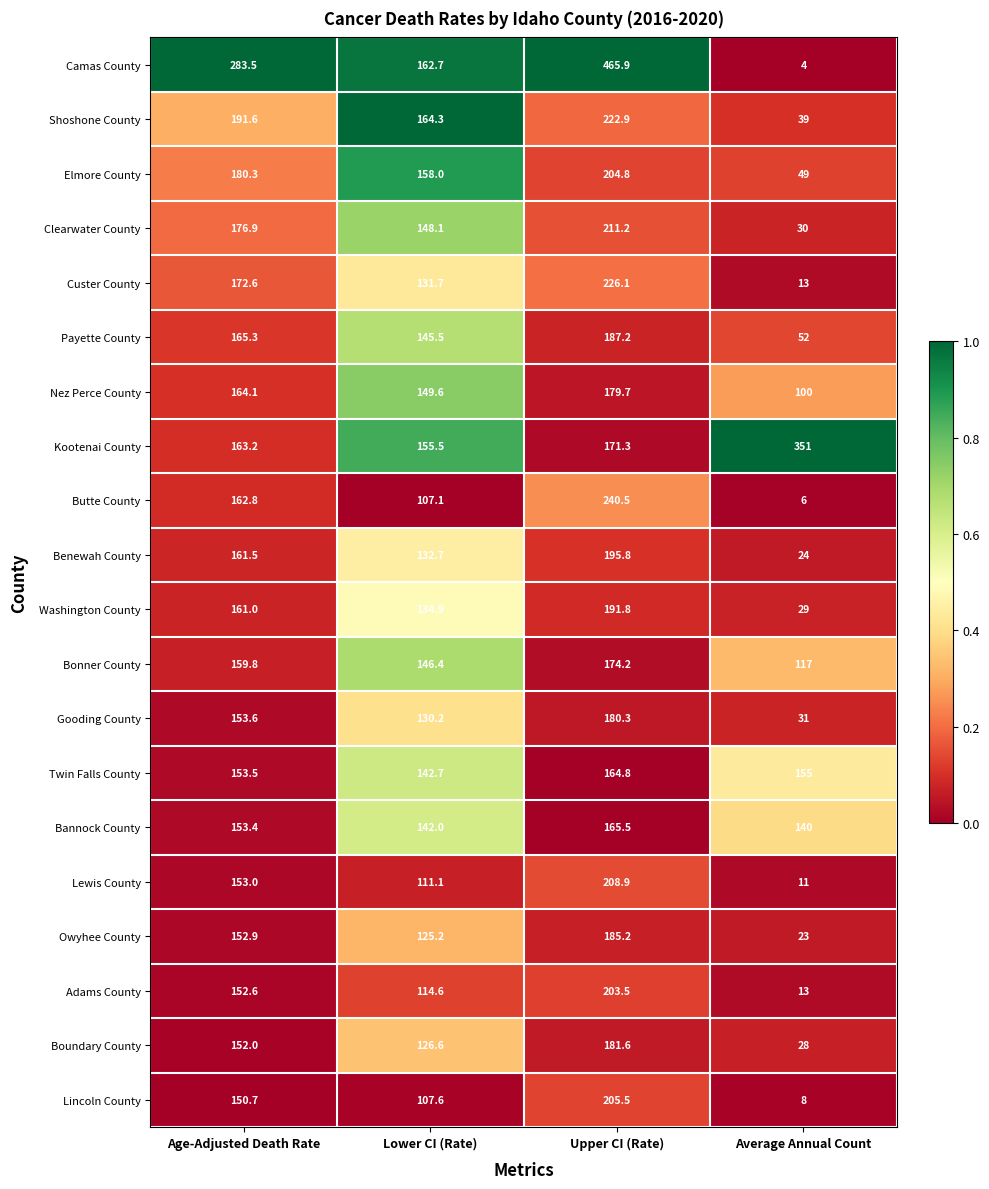

Between Lower CI (Rate) and Upper CI (Rate), which series saw the biggest shift?

Camas County